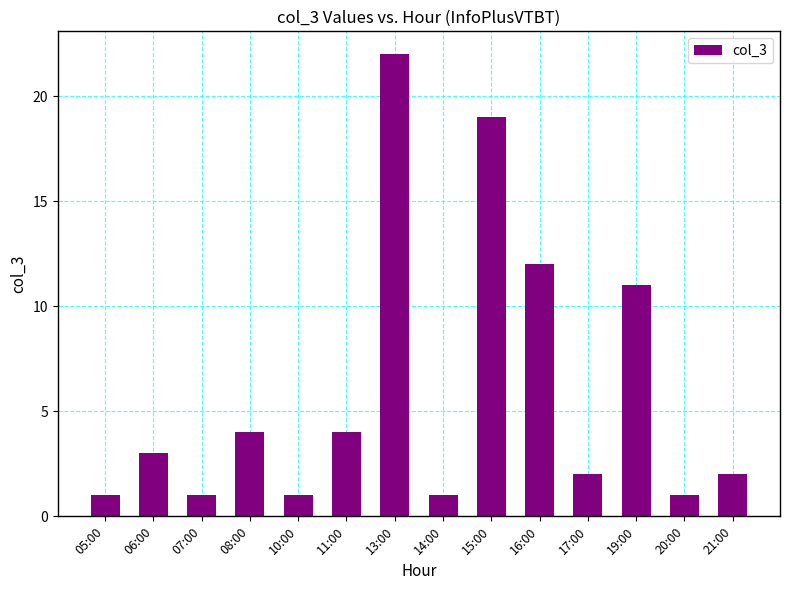

How many values are below 3?

7